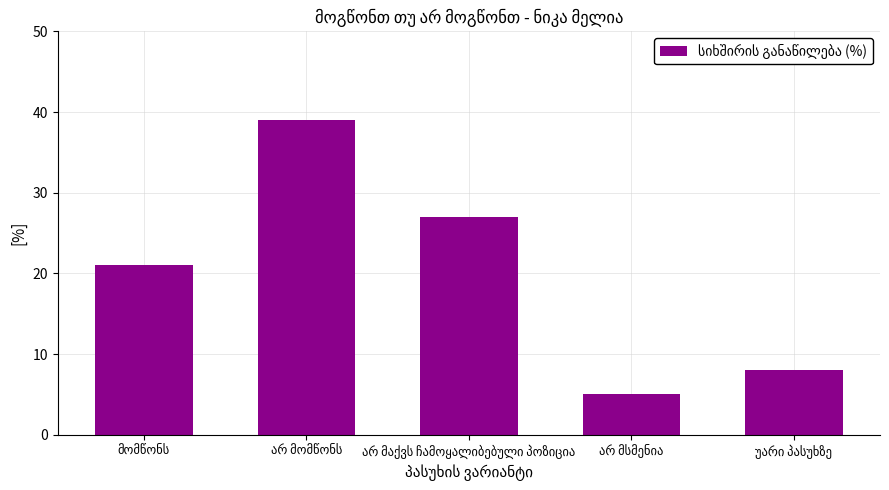

What is the value of the 3rd bar from the left?

27